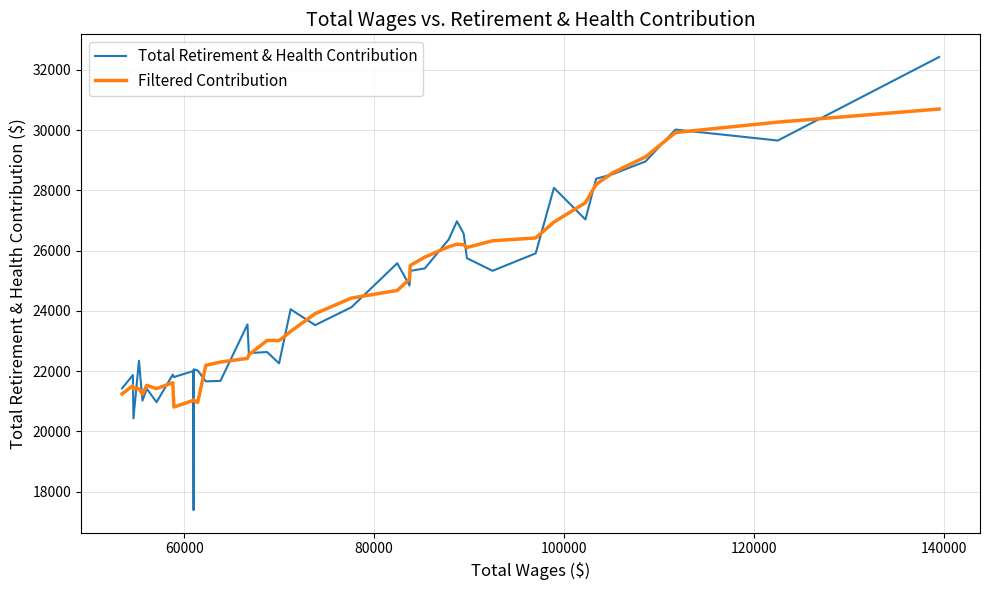

What is the greatest value displayed?

32432.0